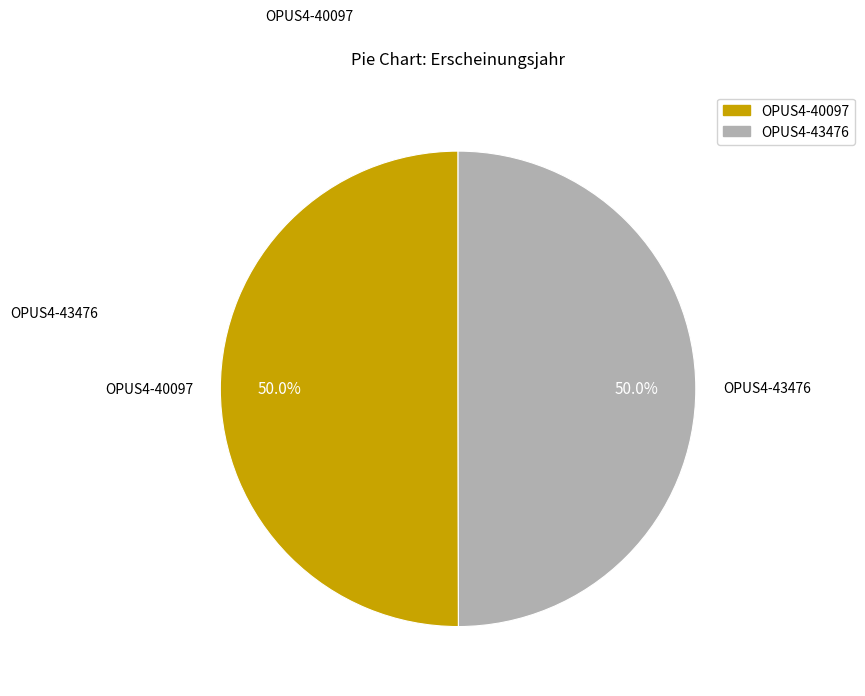

Count the number of slices in the pie.

2